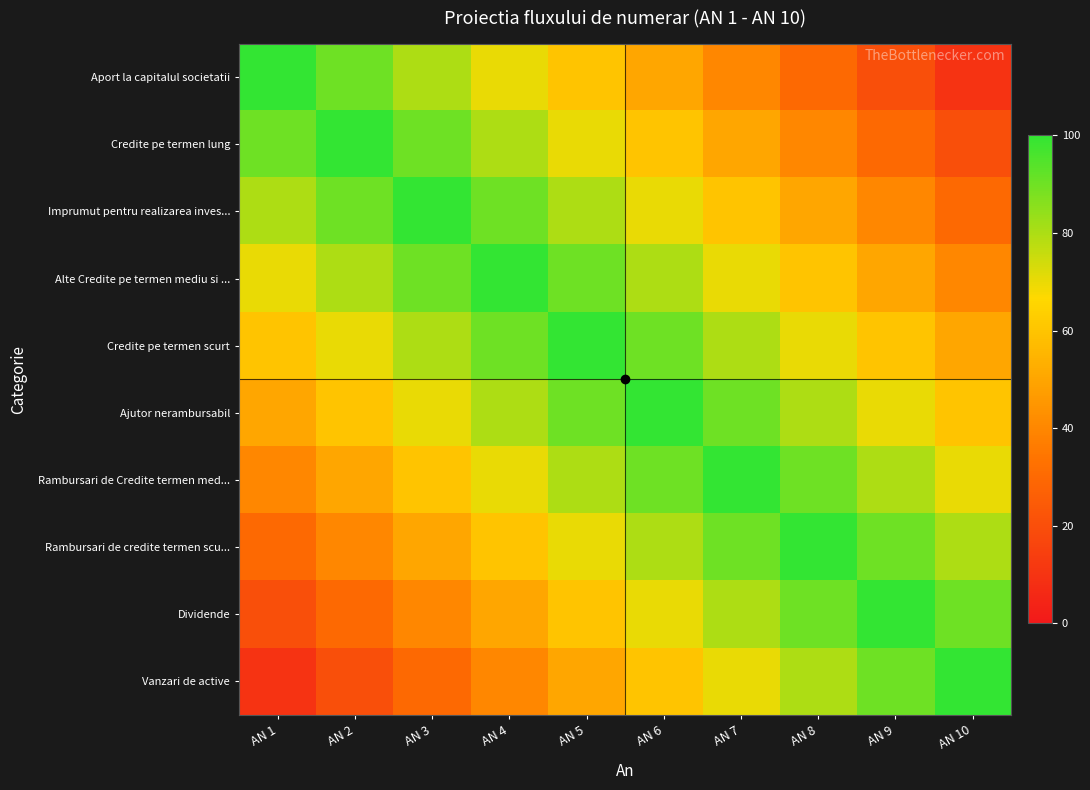

Rank the series by their maximum value, from lowest to highest.

Aport la capitalul societatii, Credite pe termen lung, Imprumut pentru realizarea inves..., Alte Credite pe termen mediu si ..., Credite pe termen scurt, Ajutor nerambursabil, Rambursari de Credite termen med..., Rambursari de credite termen scu..., Dividende, Vanzari de active